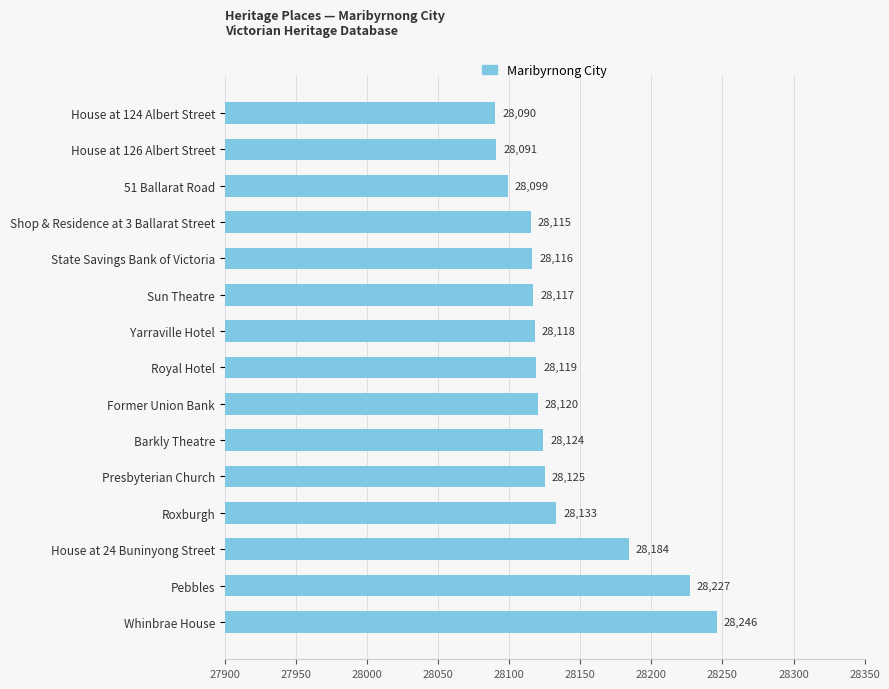

Where is the data nearest to the value 28168?

House at 24 Buninyong Street